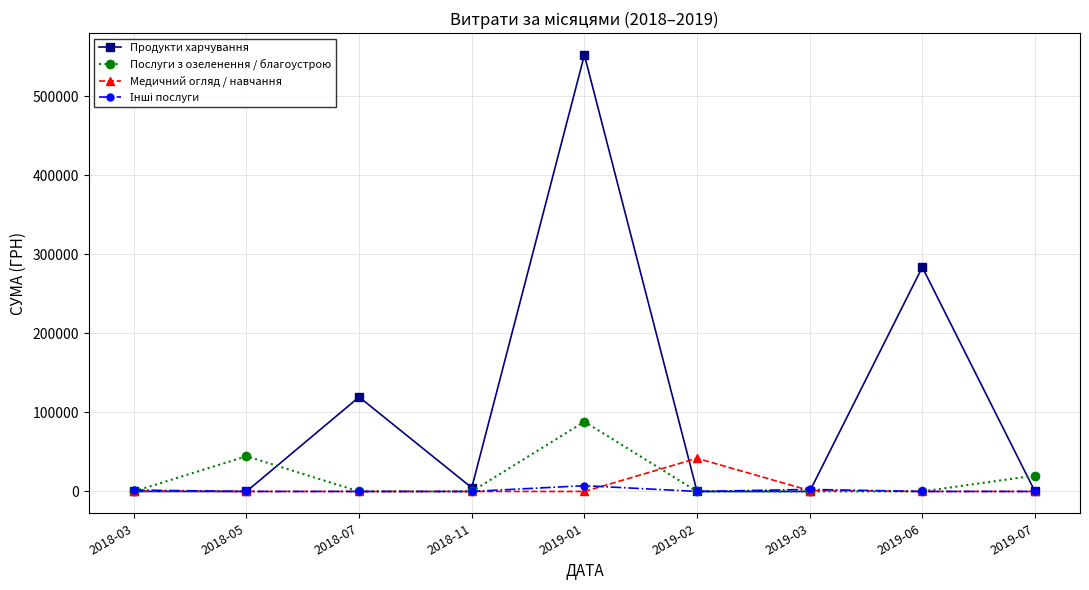

Where is the first local maximum for Продукти харчування?

2018-07